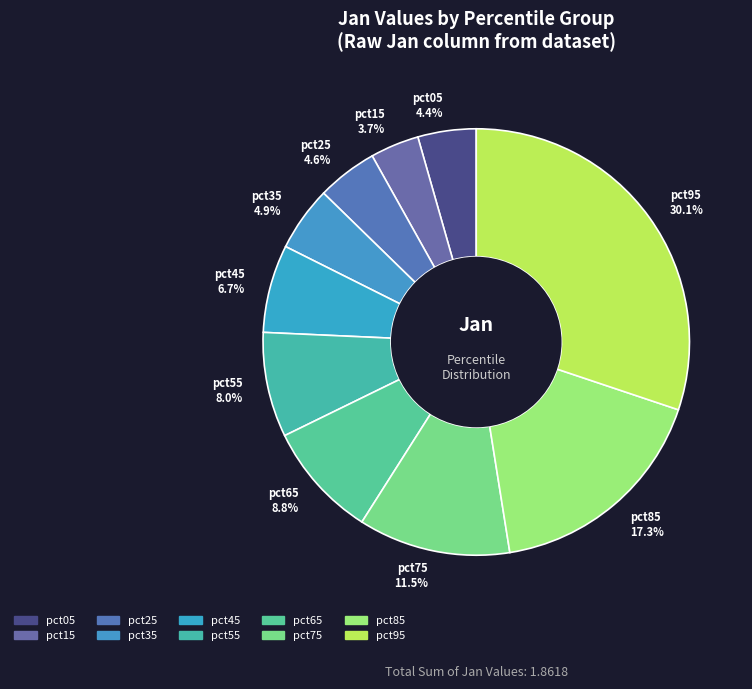

To the nearest percent, what is the difference between the pct45 and pct85 slice percentages?

11%